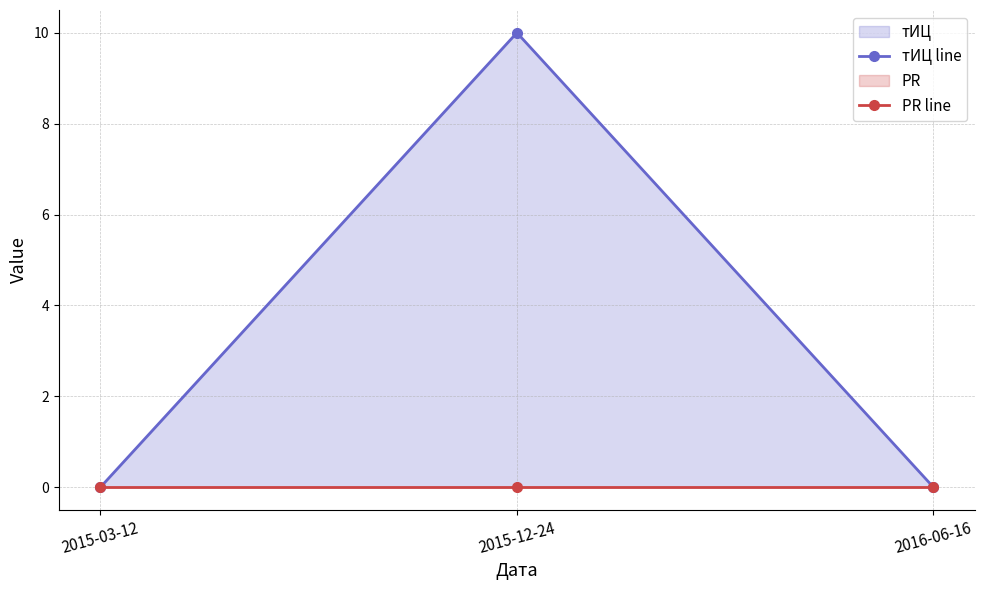

What is the label of the 1st point from the left?

2015-03-12